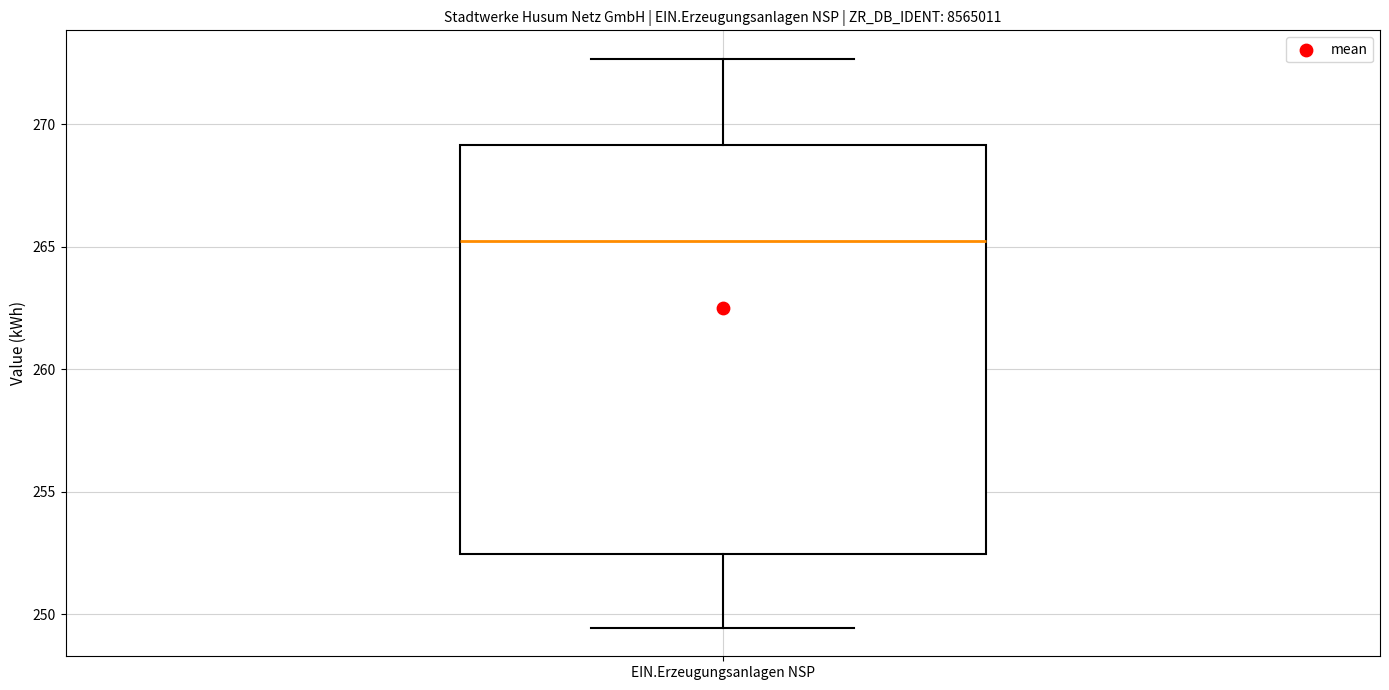

Transcribe this box plot: give where the median line is, the range the box spans, and where the two whiskers end, as read against the y-axis. The values are not printed on the chart, so give them approximately, as read against the axis.

median 265.0, box 252.5 to 269.0, whiskers 249.5 to 272.5